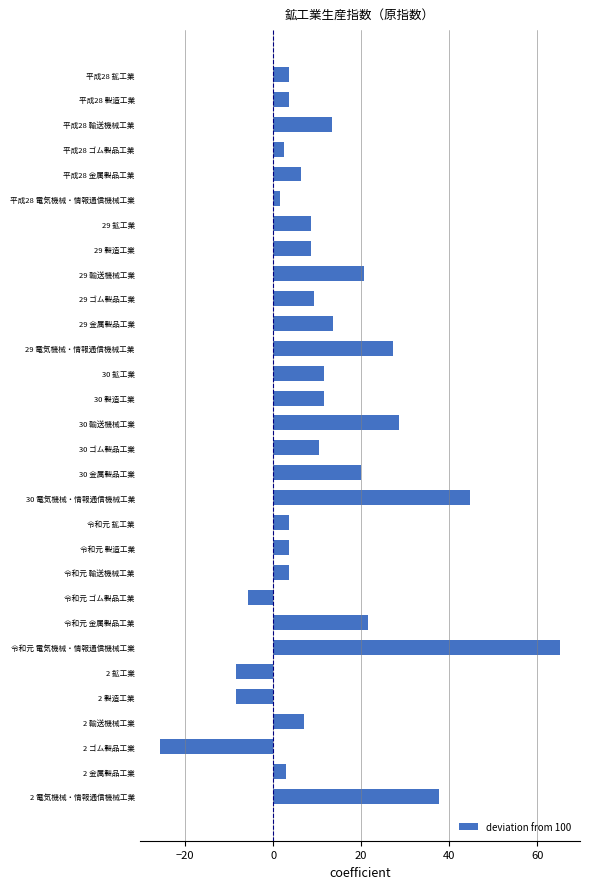

Are the bars grouped side by side (vs. stacked)?

No